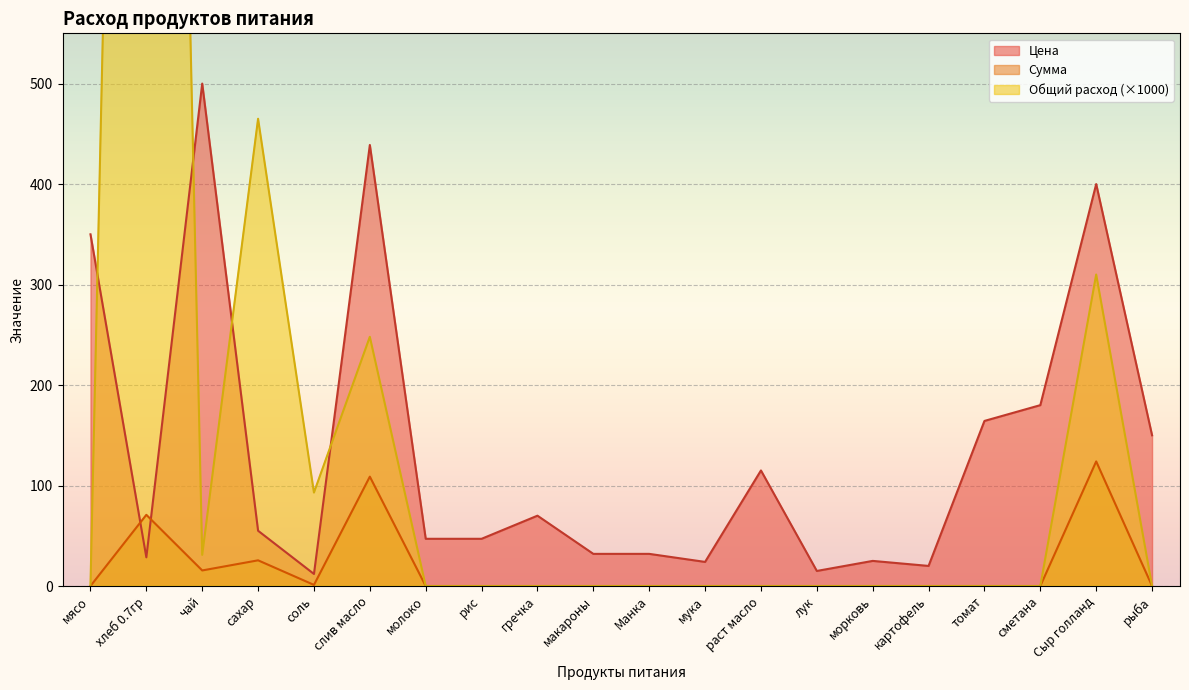

Reading left to right, what are all the values shown in this chart?

Цена: 350.0	28.6	500.0	55.0	12.0	438.9	47.0	47.0	70.0	32.0	32.0	24.0	115.0	15.0	25.0	20.0	164.3	180.0	400.0	150.0
Сумма: 0.0	70.9	15.5	25.6	1.1	108.8	0.0	0.0	0.0	0.0	0.0	0.0	0.0	0.0	0.0	0.0	0.0	0.0	124.0	0.0
Общий расход: 0.0	2480.0	31.0	465.0	93.0	248.0	0.0	0.0	0.0	0.0	0.0	0.0	0.0	0.0	0.0	0.0	0.0	0.0	310.0	0.0